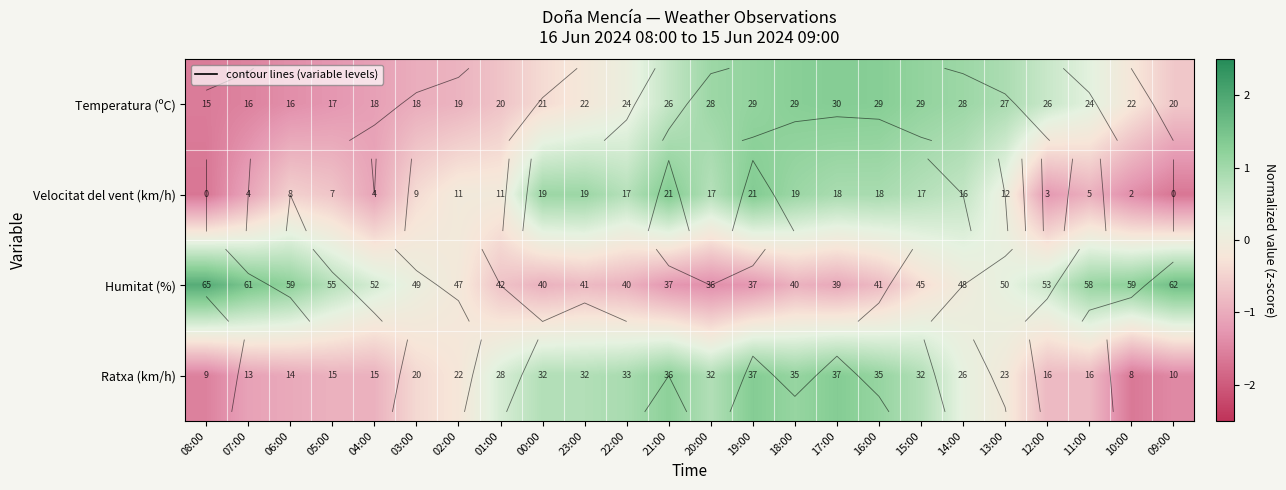

Which series has the largest total across all categories?

Humitat (%)